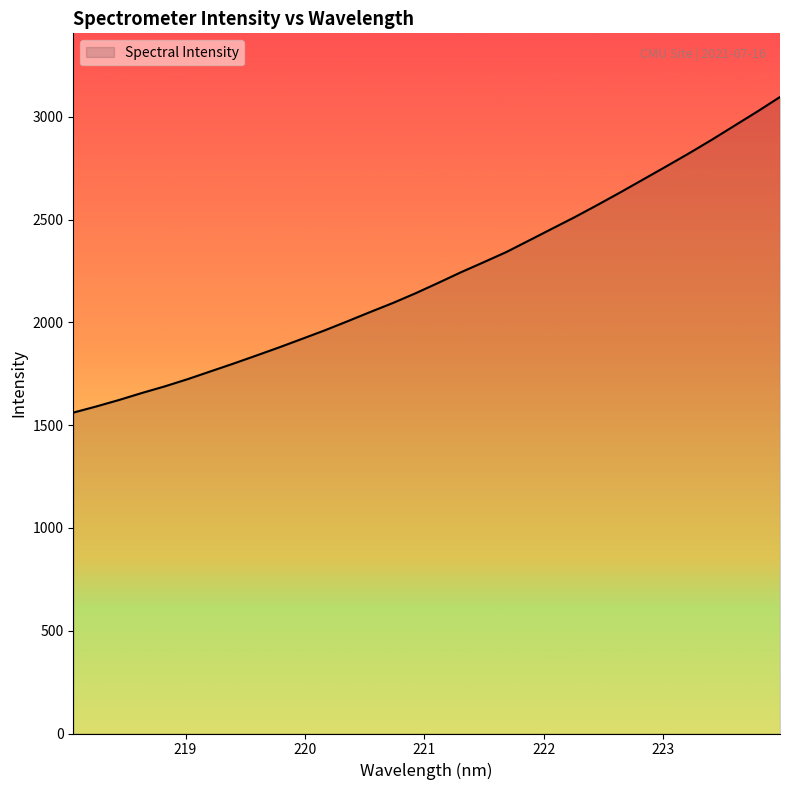

What is the maximum value shown in the chart?

3097.2